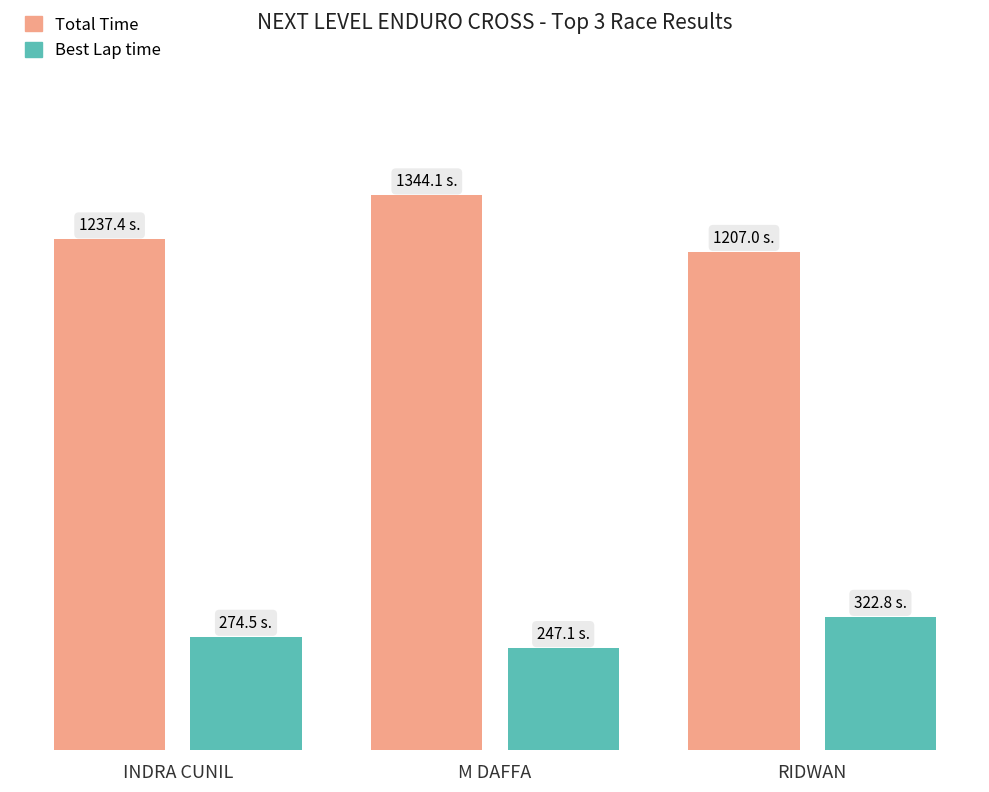

At how many categories does at least one series exceed 919?

3